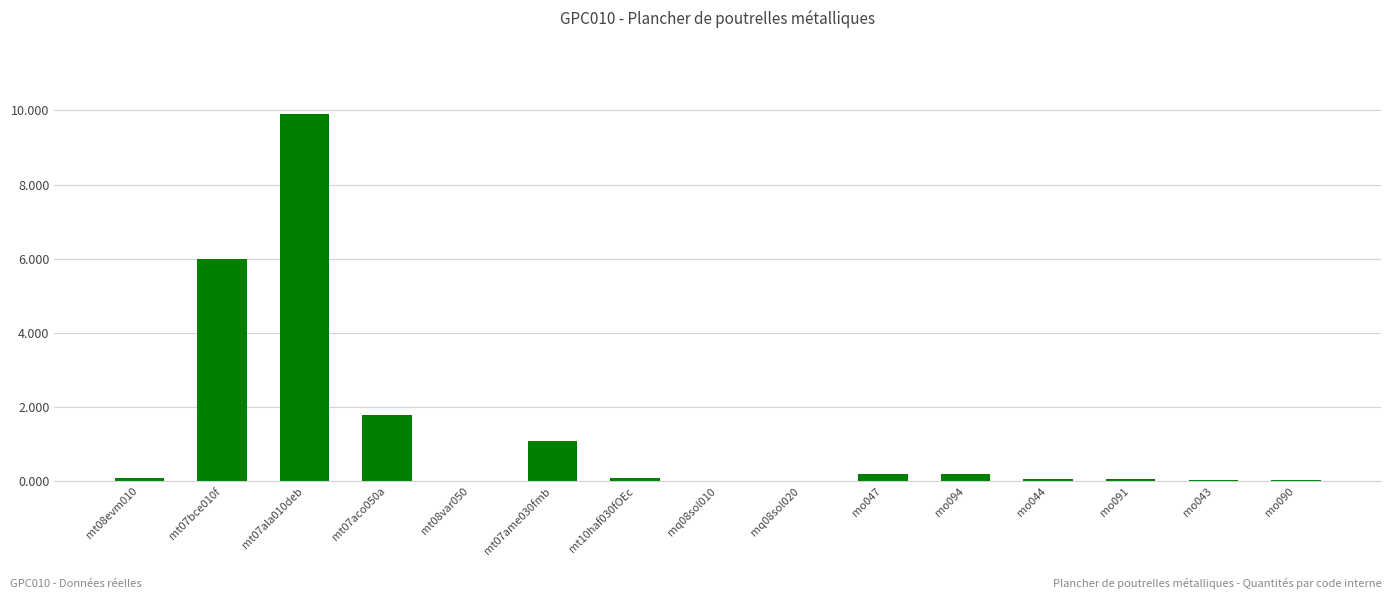

How many series are shown in this chart?

1